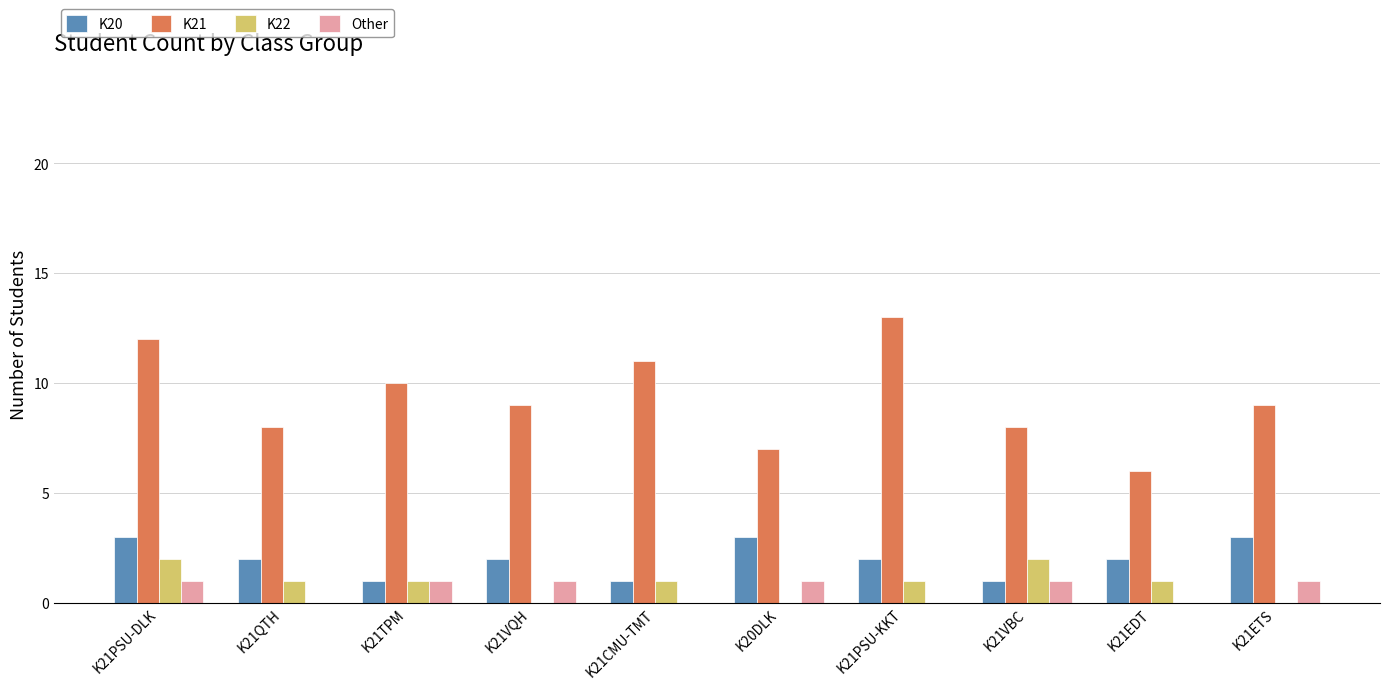

How many groups of bars are there?

10